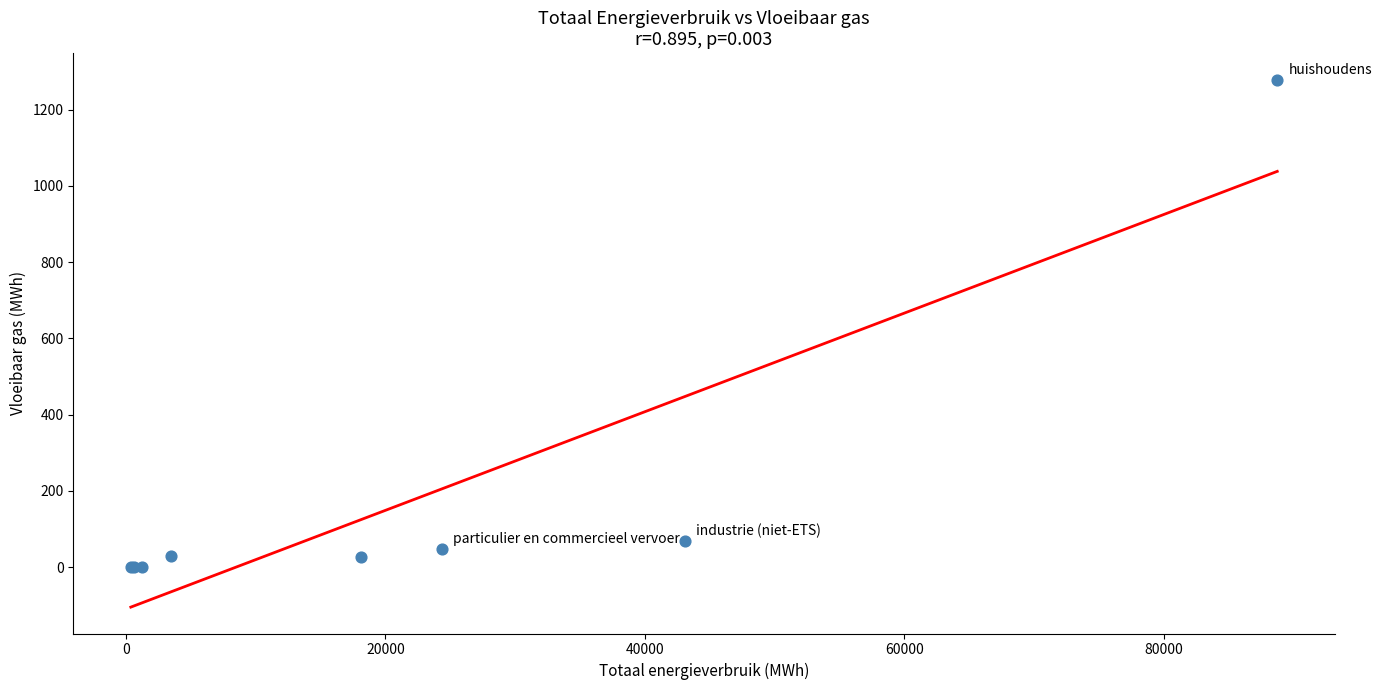

What Y value in the scatter plot is closest to 639?

69.4